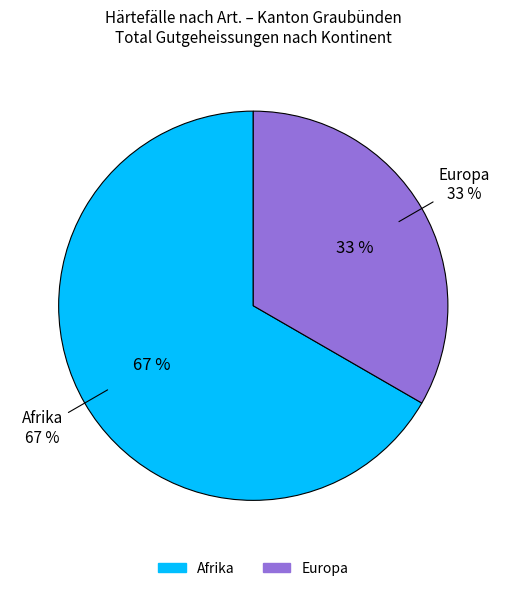

Which slice is the largest?

Afrika